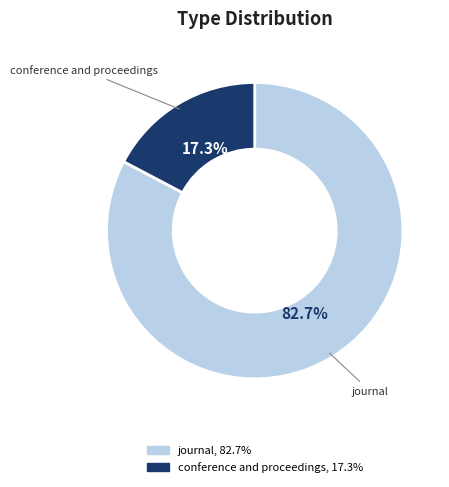

How much of the chart is everything except conference and proceedings?

82.7%